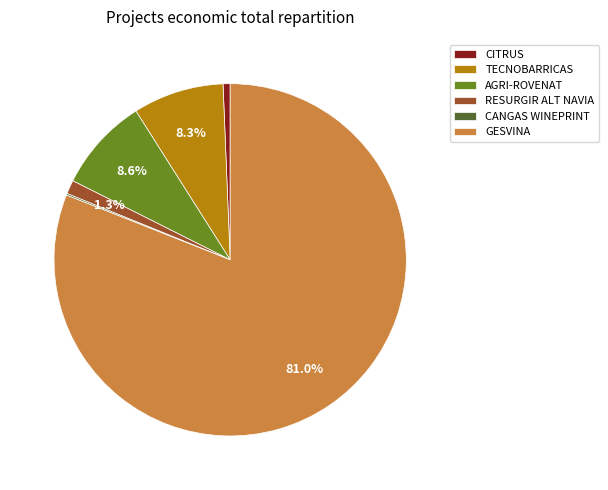

Does GESVINA account for over 50% of the chart?

Yes